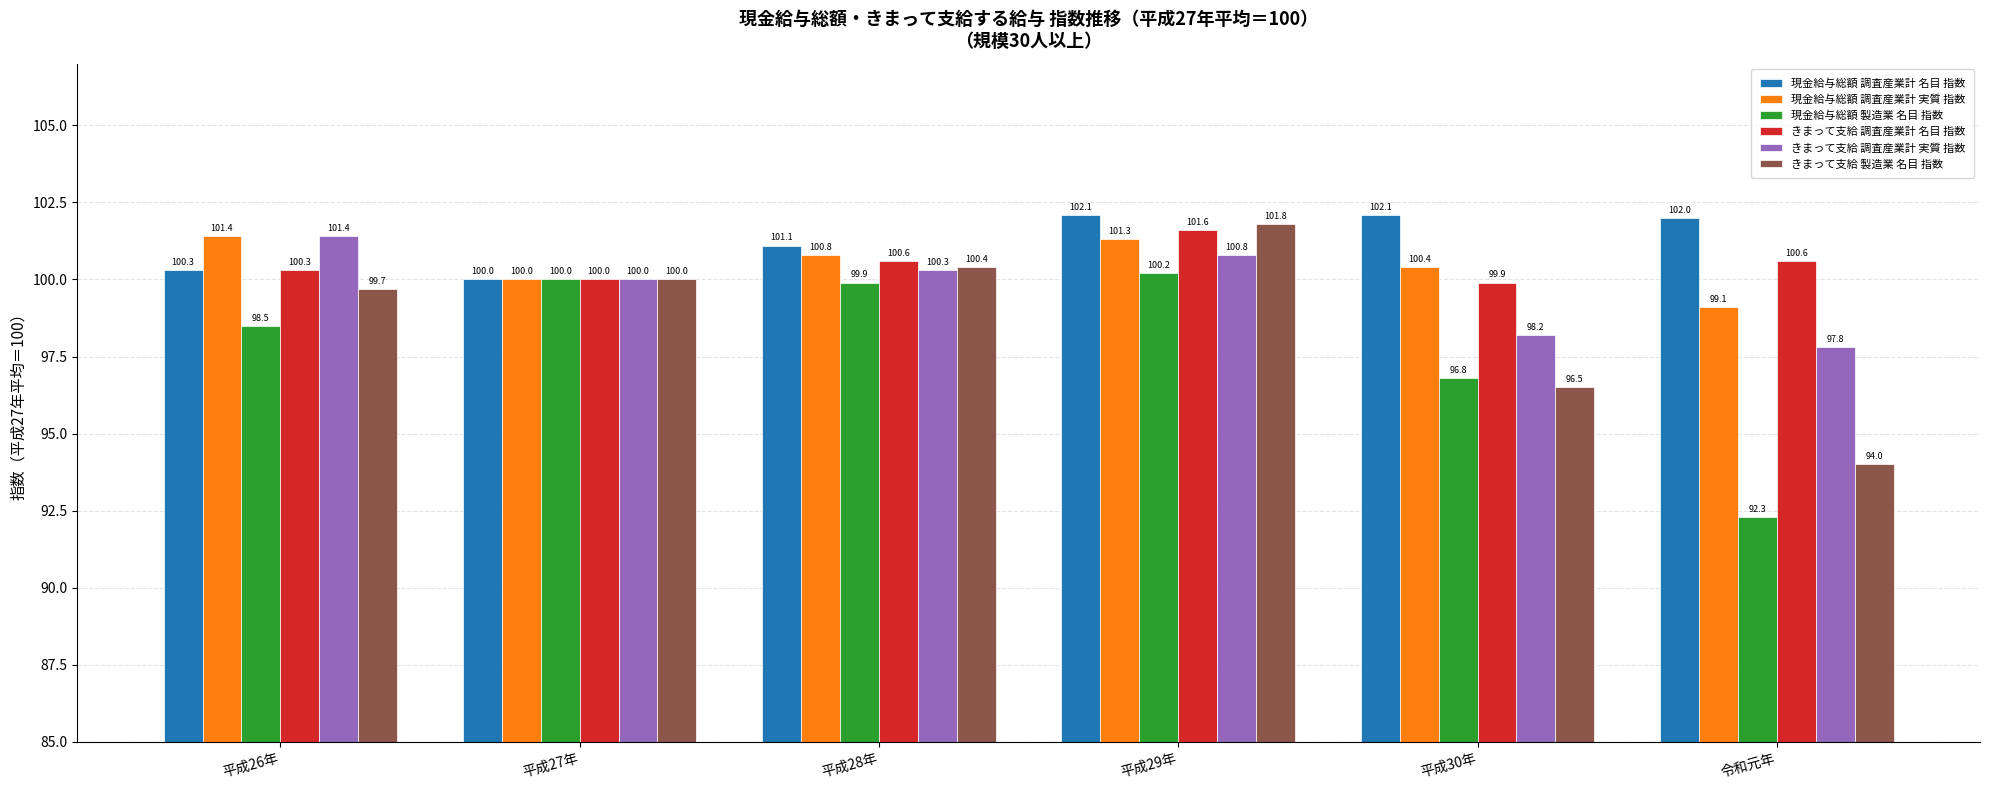

What is the spread (max minus min) of values at 平成28年?

1.2